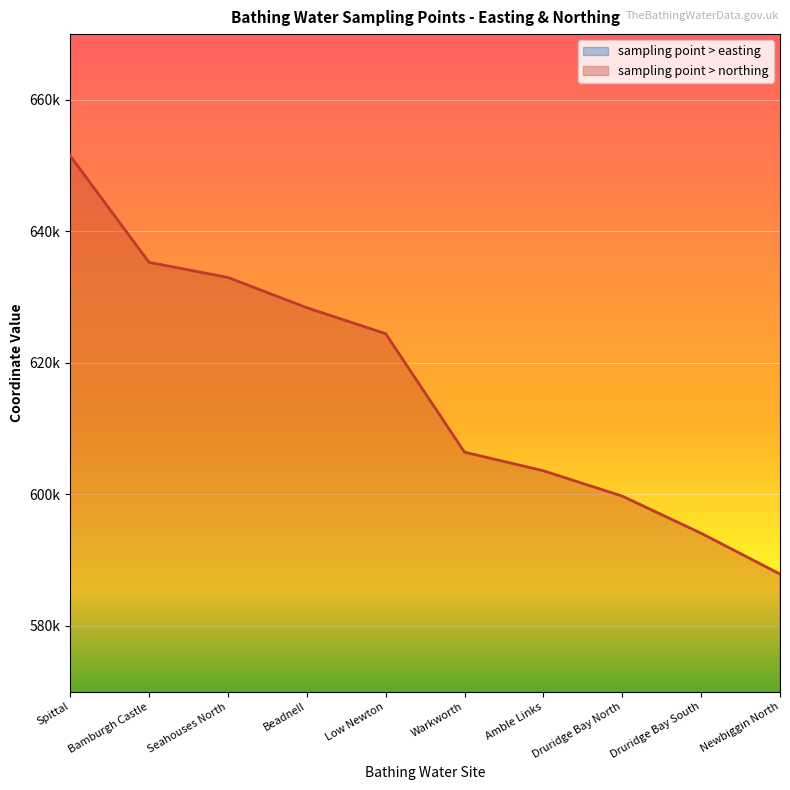

Does the chart display data point markers on the line(s)?

No